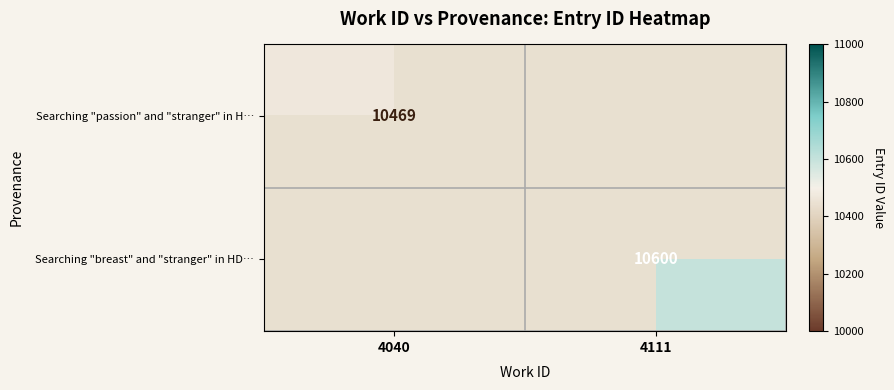

At how many categories does at least one series exceed 10564?

1